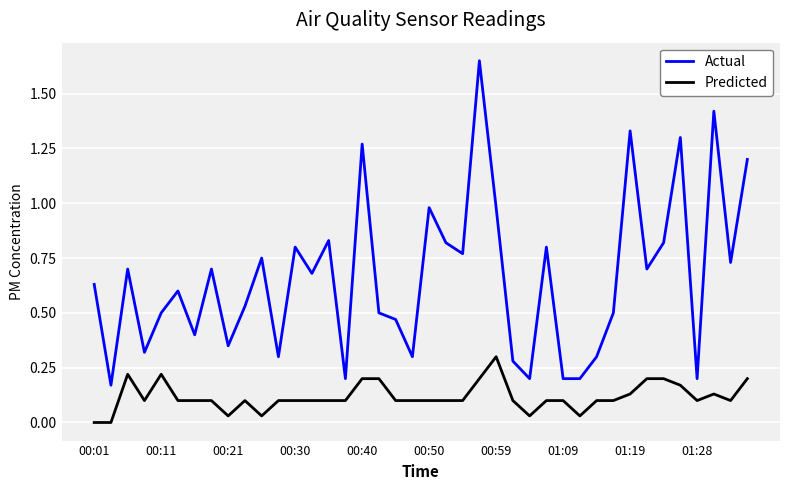

Which series has the largest range (max minus min)?

Actual